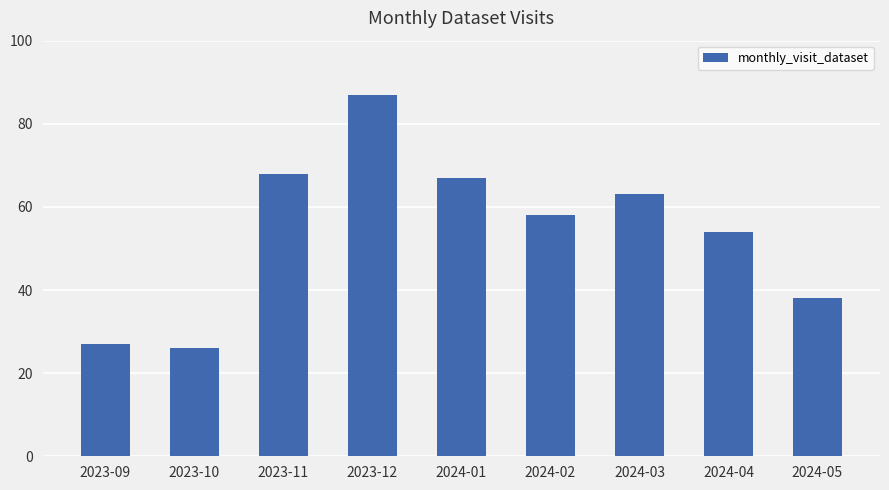

What is the label of the 9th bar from the right?

2023-09